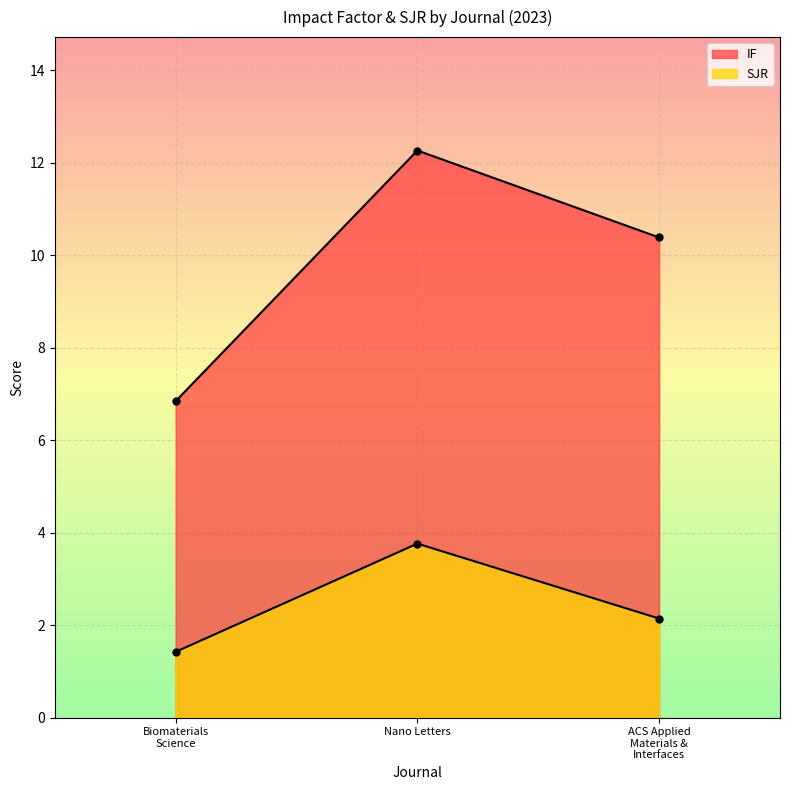

Which series has the widest spread of values?

IF